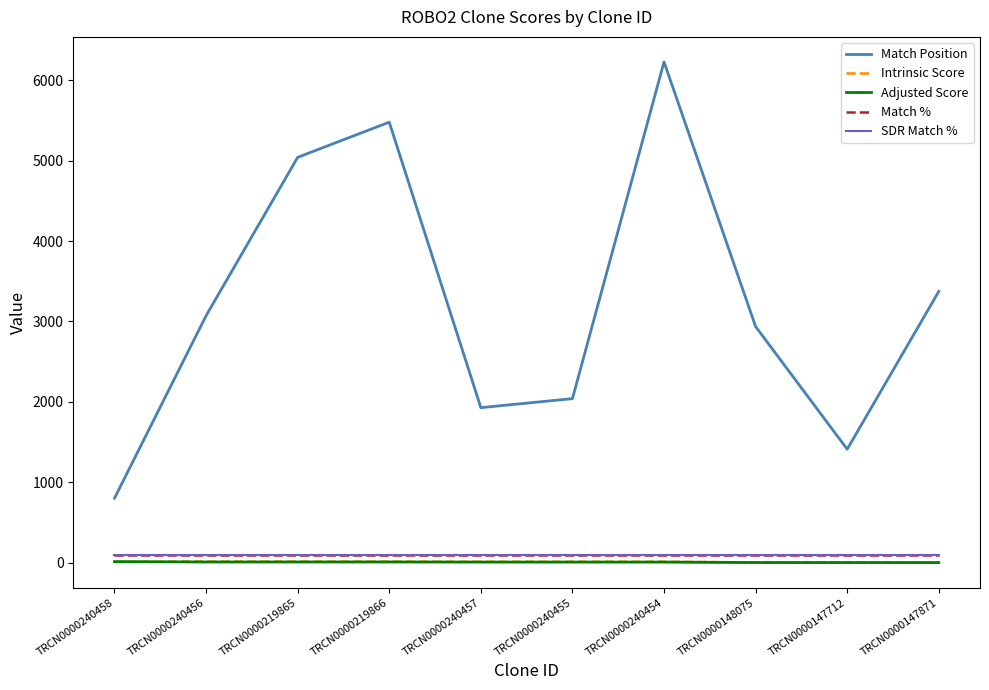

What are all the series names shown in the legend?

Match Position, Intrinsic Score, Adjusted Score, Match %, SDR Match %